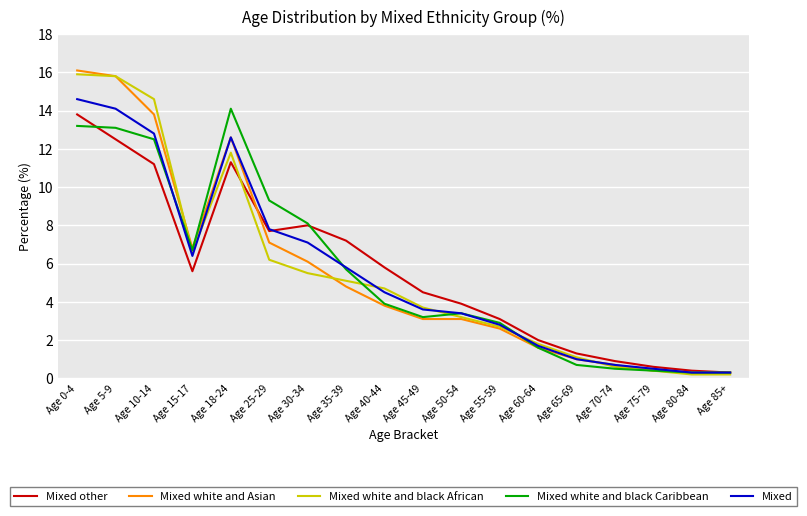

How many lines are shown in the chart?

5